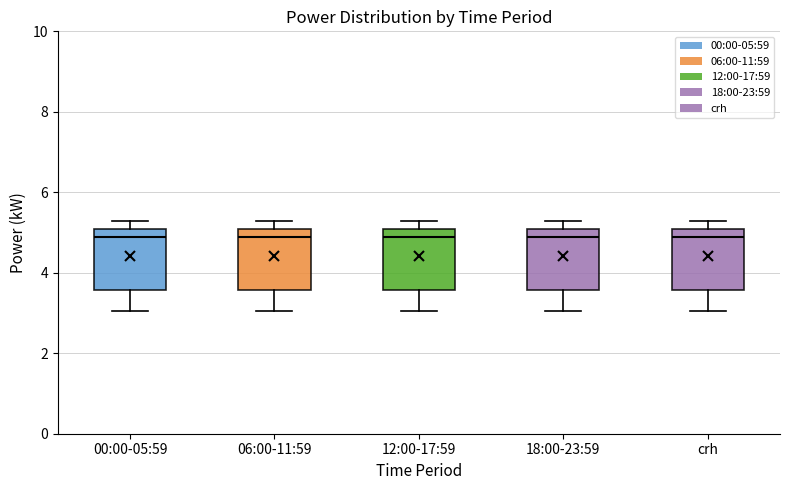

Where does the lower whisker of the box for 06:00-11:59 end on the y-axis? The values are not printed on the chart, so give them approximately, as read against the axis.

3.0